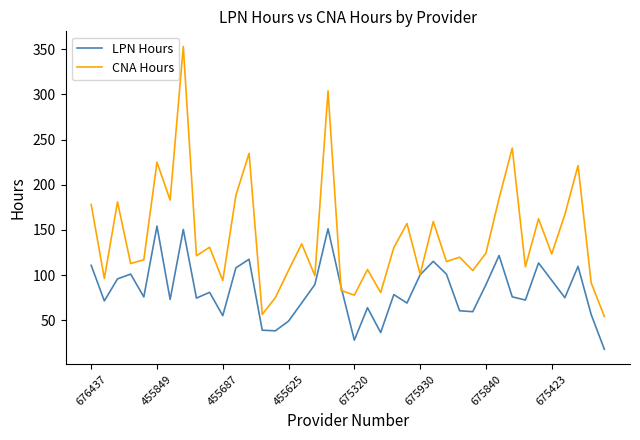

Which series has the largest total across all categories?

CNA Hours